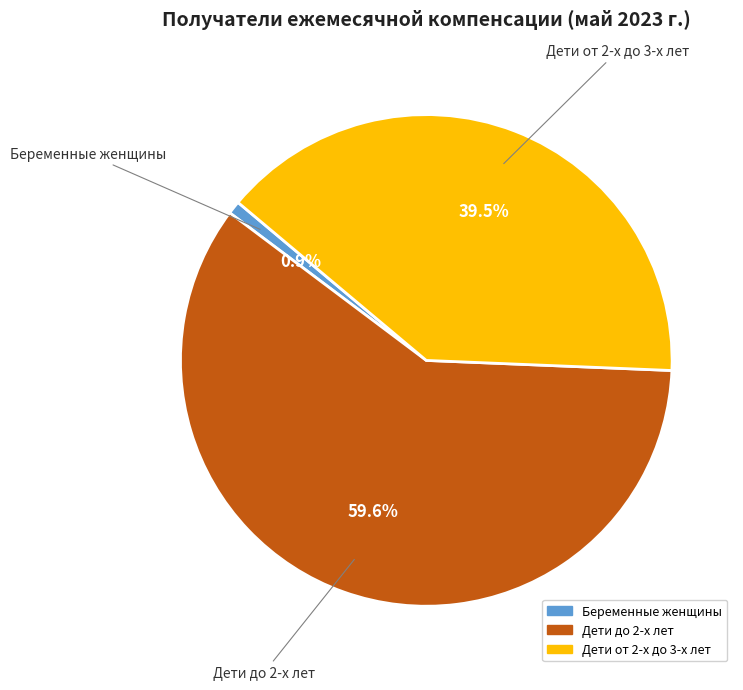

To the nearest percent, what is the average slice percentage?

33%